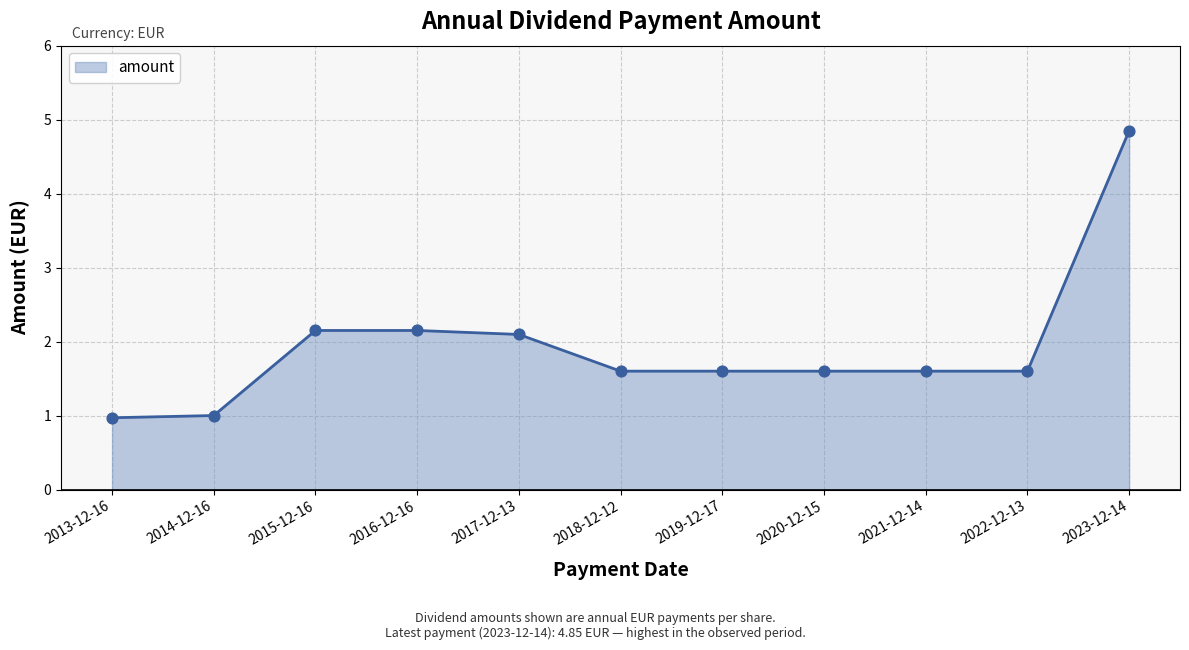

Between 2018-12-12 and 2023-12-14, which is larger?

2023-12-14